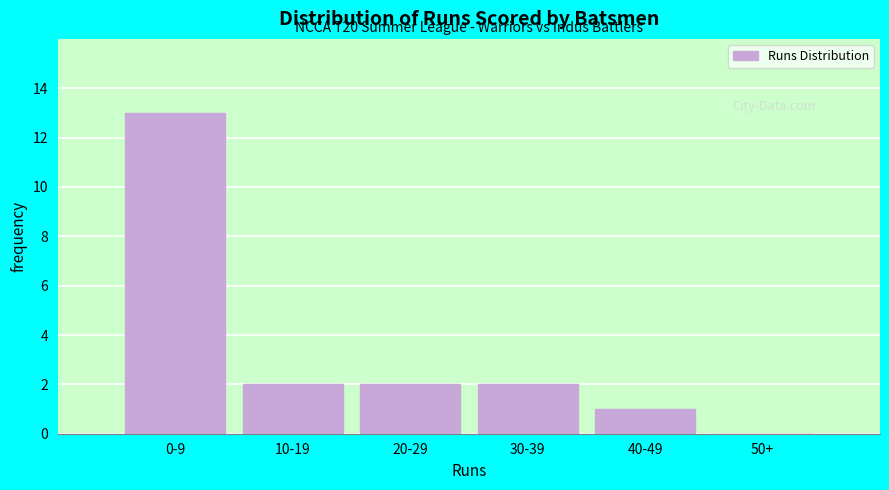

Reading left to right, transcribe all the data shown in this chart.

0-9=13	10-19=2	20-29=2	30-39=2	40-49=1	50+=0